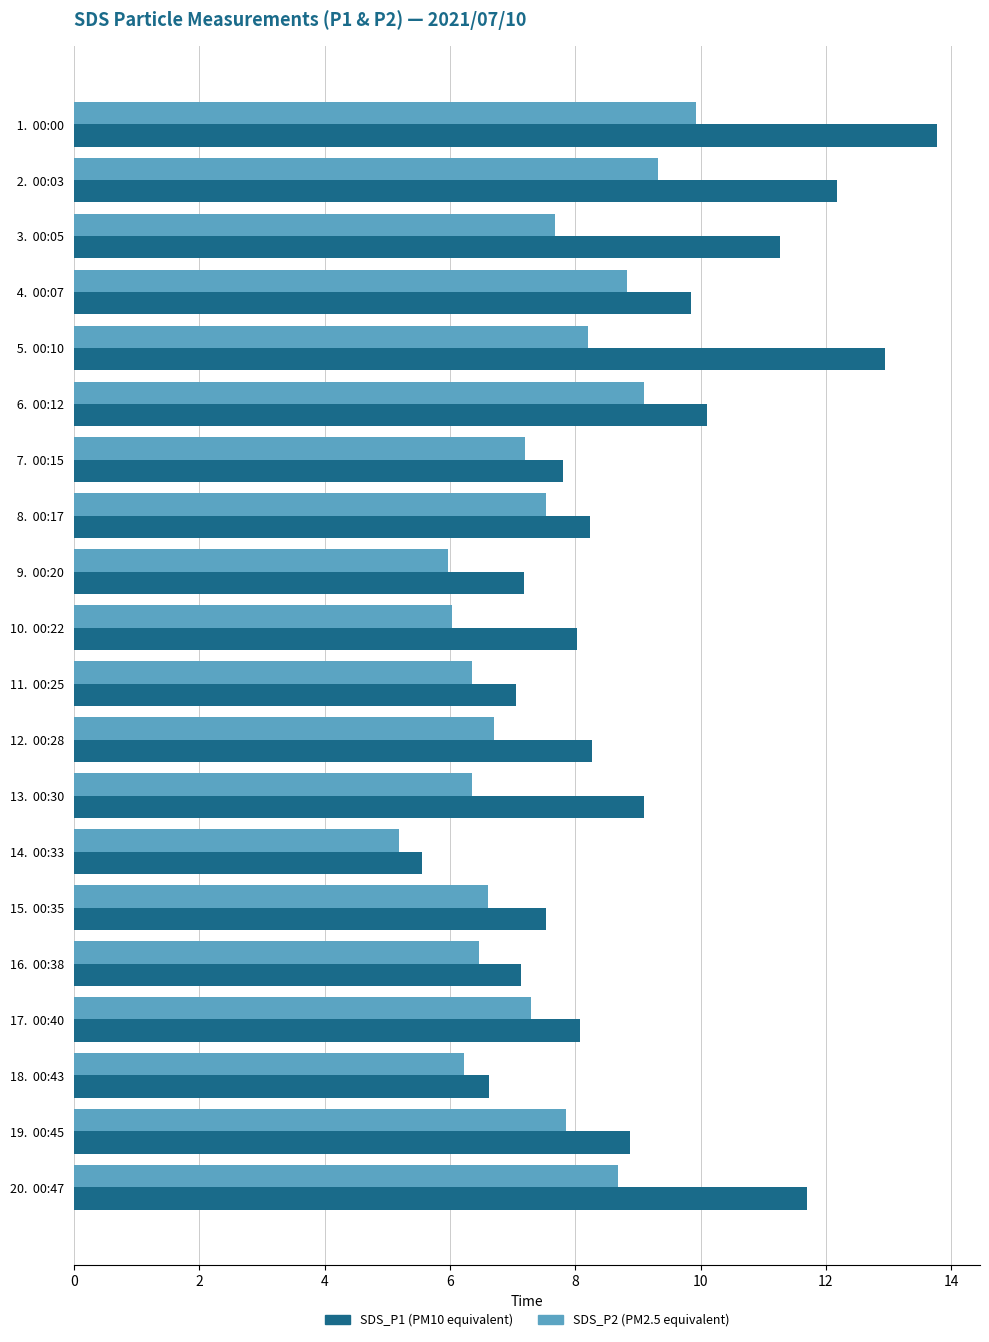

What is the total value across all series at 11.  00:25?

13.4